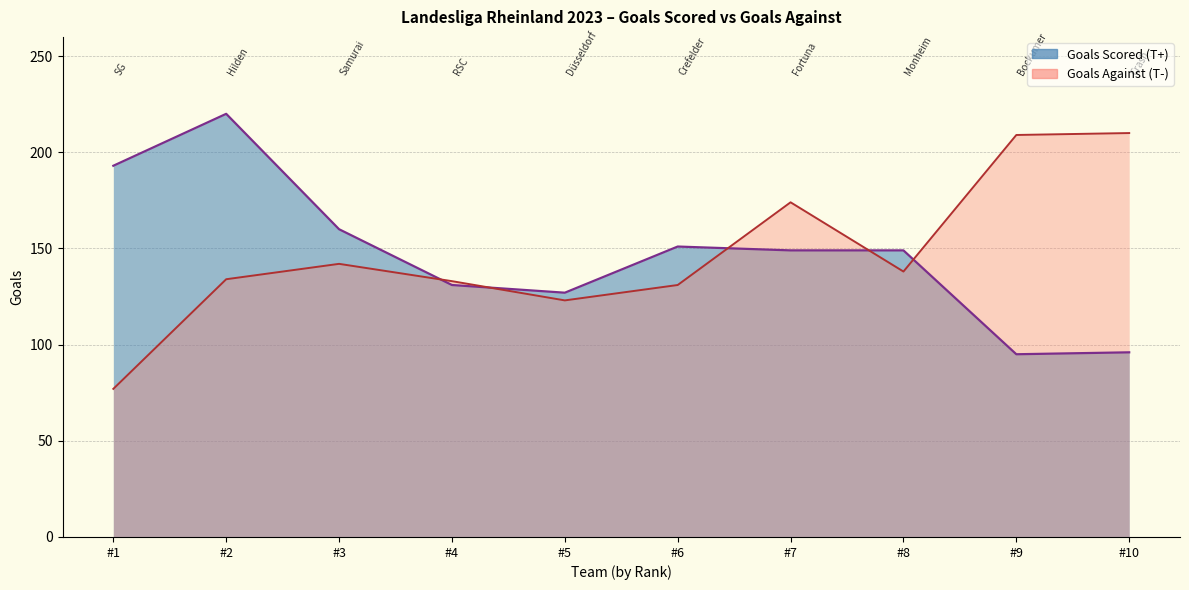

What is the total value across all series at #5?

250